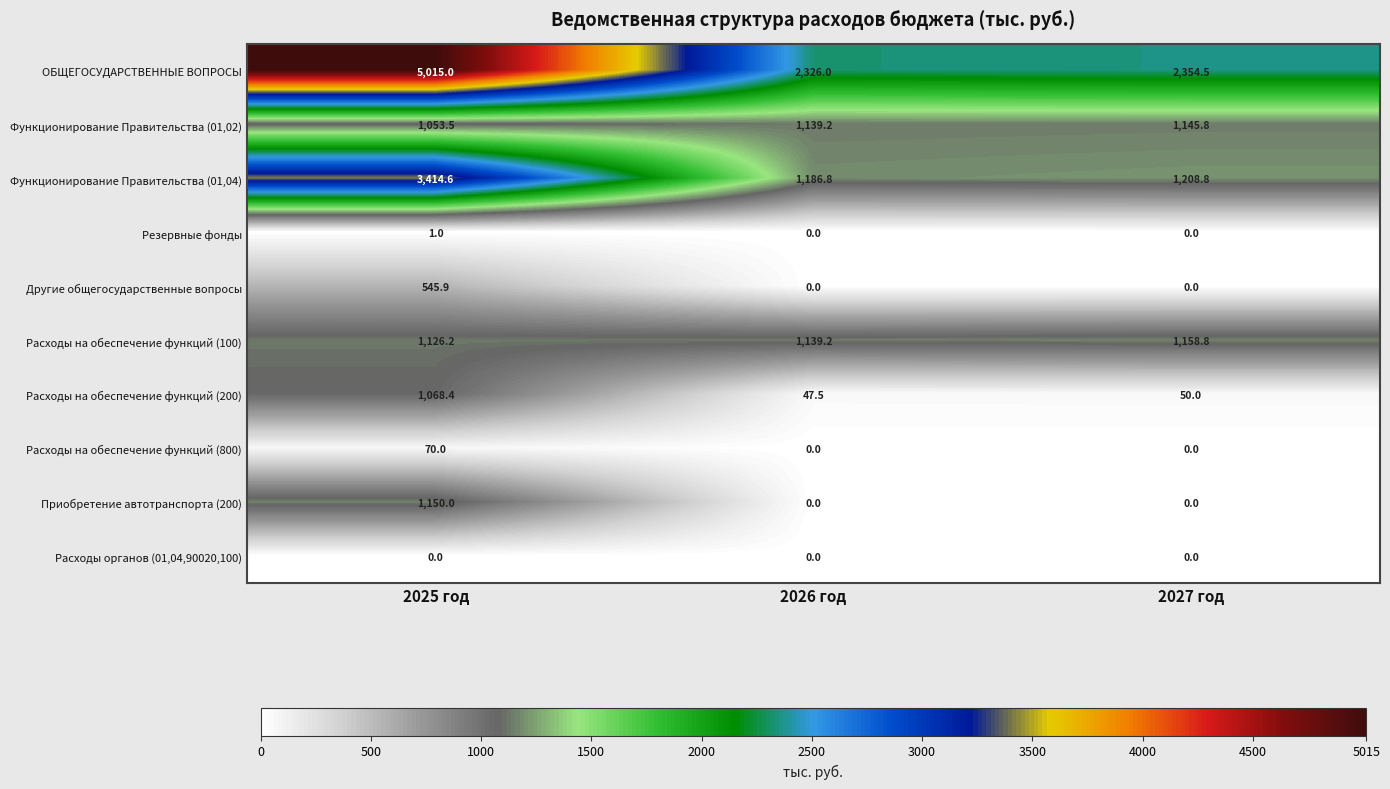

At how many categories does at least one series exceed 465?

3